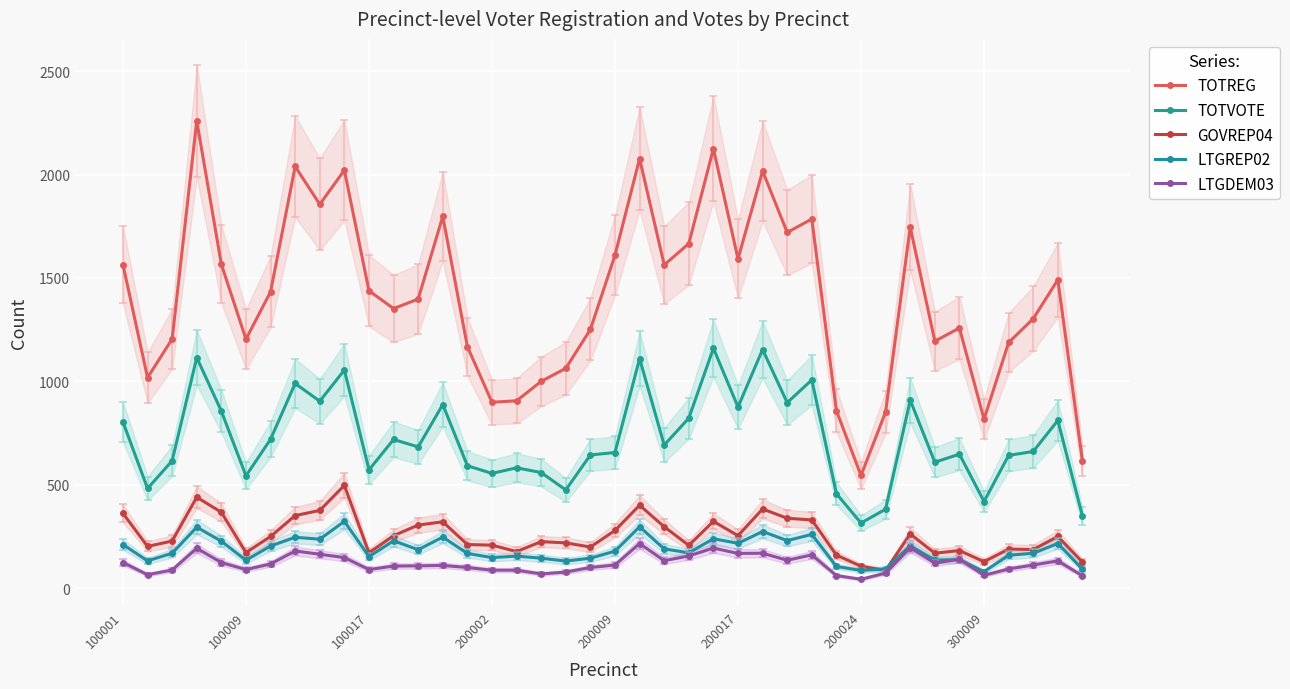

True or false: TOTREG and GOVREP04 cross at least once.

False